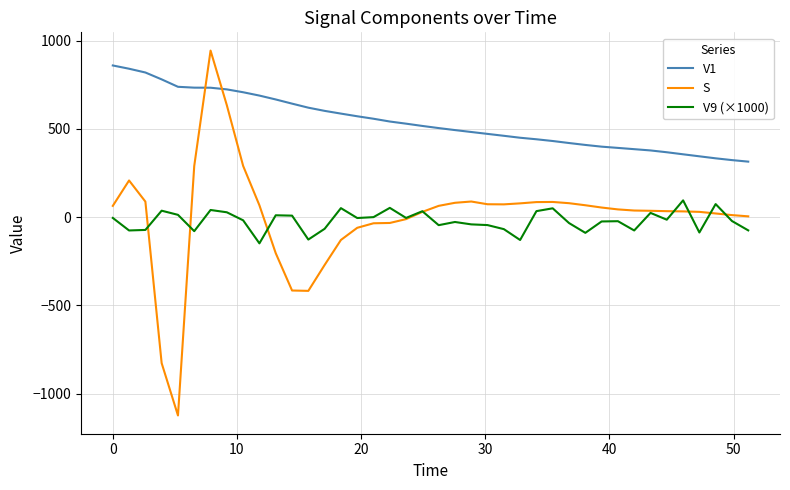

What is the maximum value for V1?

859.8